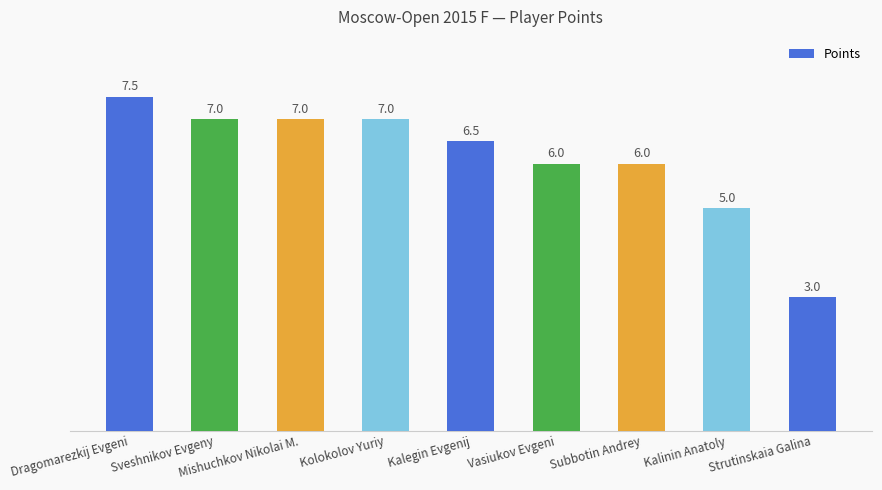

What is the change in value from Sveshnikov Evgeny to Kalinin Anatoly?

-2.0